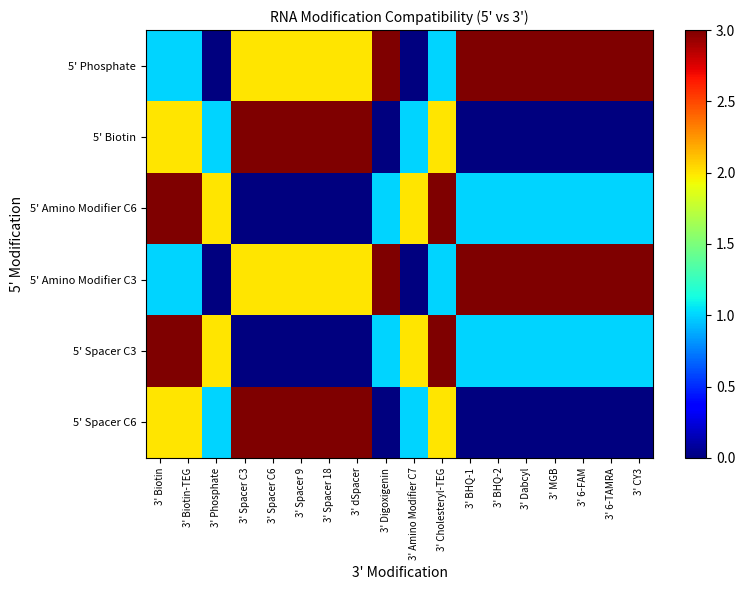

Between 3' Spacer 9 and 3' Dabcyl, which series saw the biggest shift?

5' Biotin